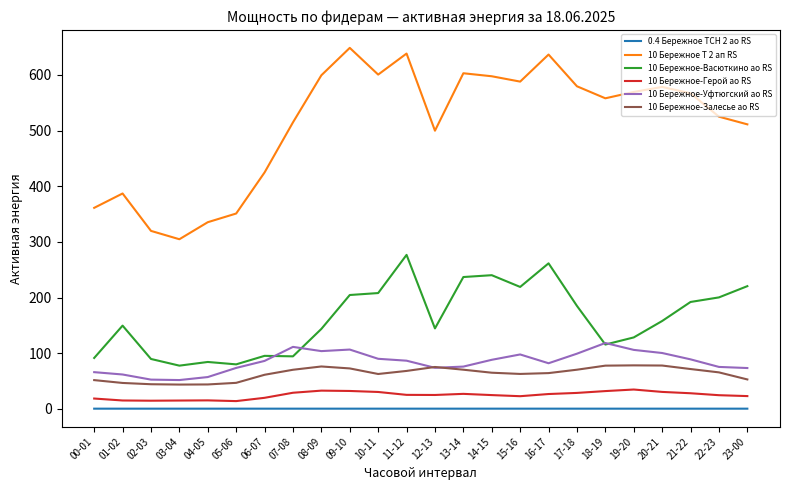

Is it true that 10 Бережное-Герой ао RS equals 15.3 at 04-05?

True